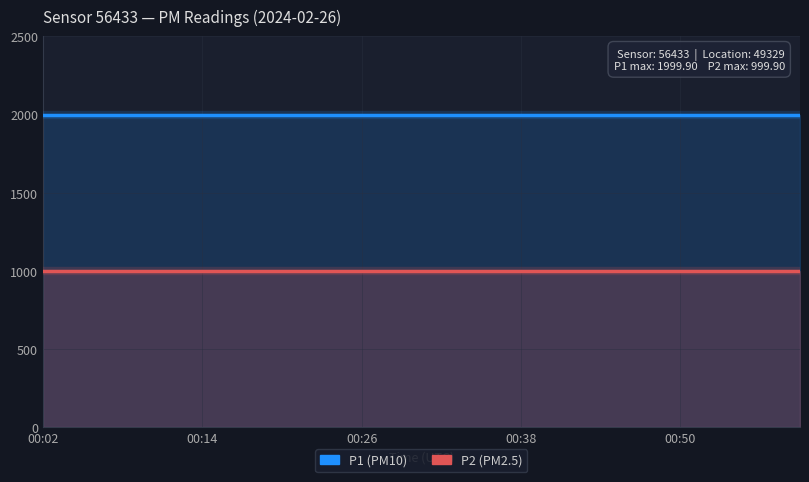

True or false: P1 and P2 cross at least once.

False